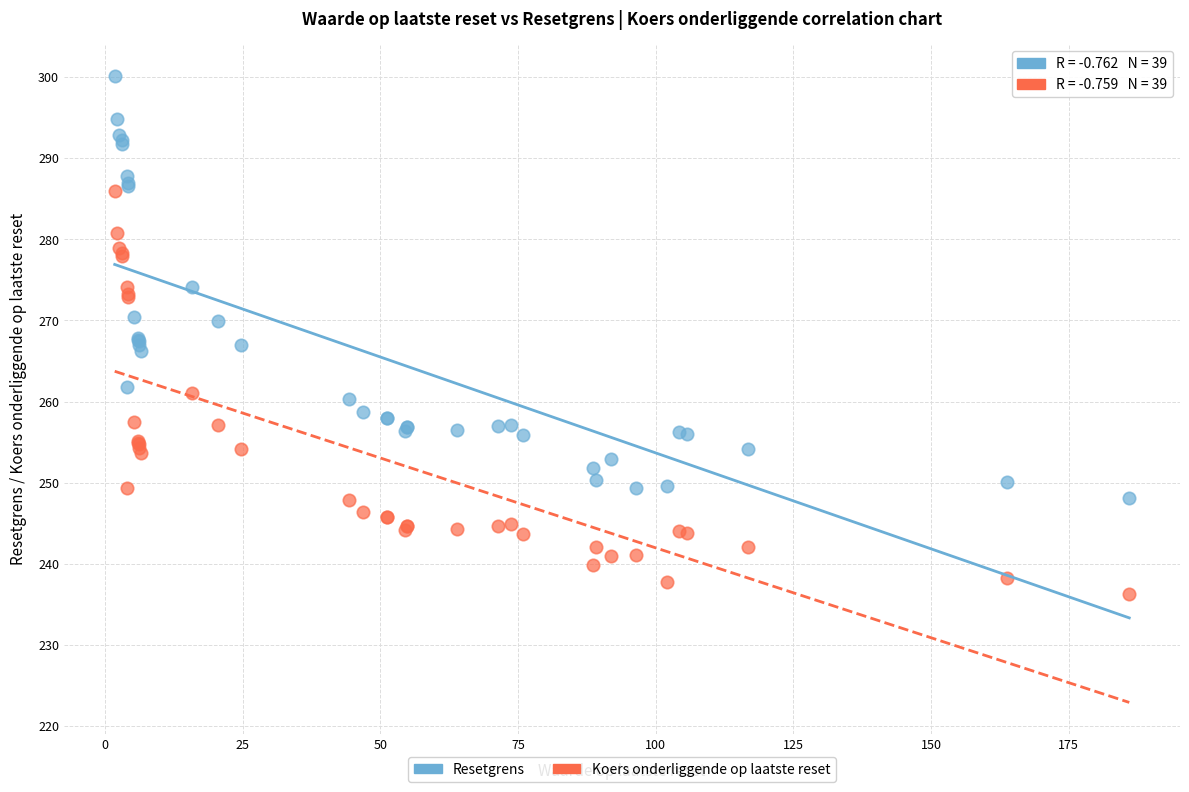

Which series reaches the minimum Y coordinate?

Koers onderliggende op laatste reset